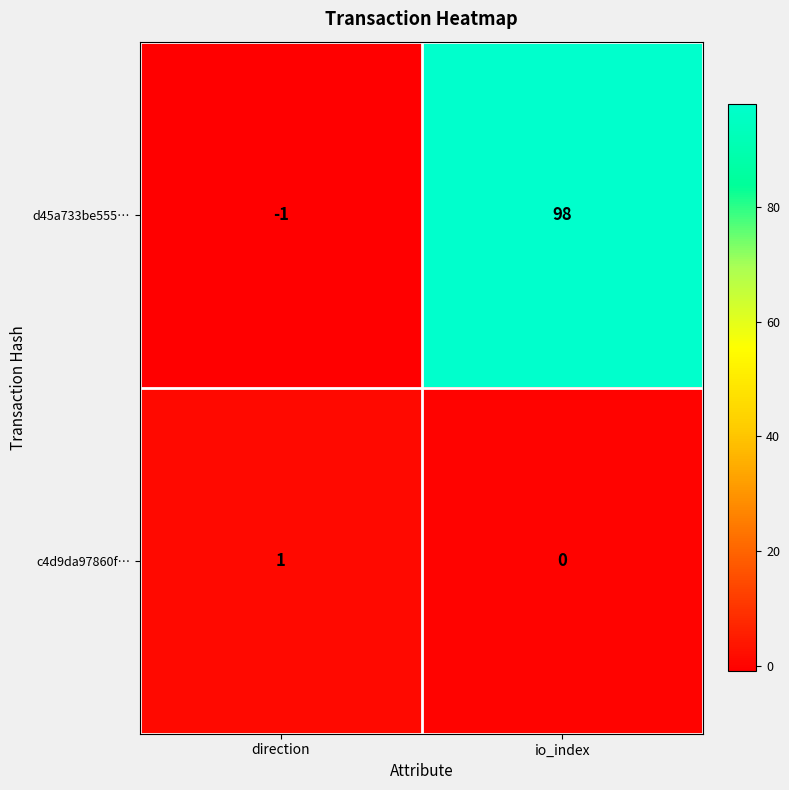

What is the spread (max minus min) of values at direction?

2